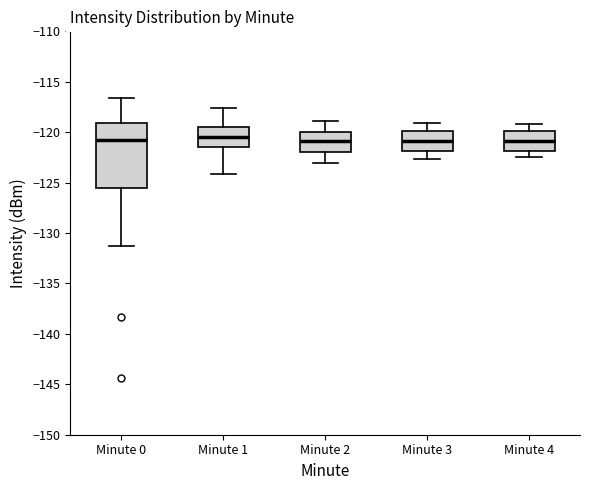

Reading left to right, read every box against the y-axis: the position of its median line, the range the box covers, and the ends of its whiskers. The values are not printed on the chart, so give them approximately, as read against the axis.

Minute 0: median -120.5, box -125.5 to -119.0, whiskers -131.5 to -116.5
Minute 1: median -120.5, box -121.5 to -119.5, whiskers -124.0 to -117.5
Minute 2: median -121.0, box -122.0 to -120.0, whiskers -123.0 to -119.0
Minute 3: median -121.0, box -122.0 to -120.0, whiskers -122.5 to -119.0
Minute 4: median -121.0, box -122.0 to -120.0, whiskers -122.5 to -119.0